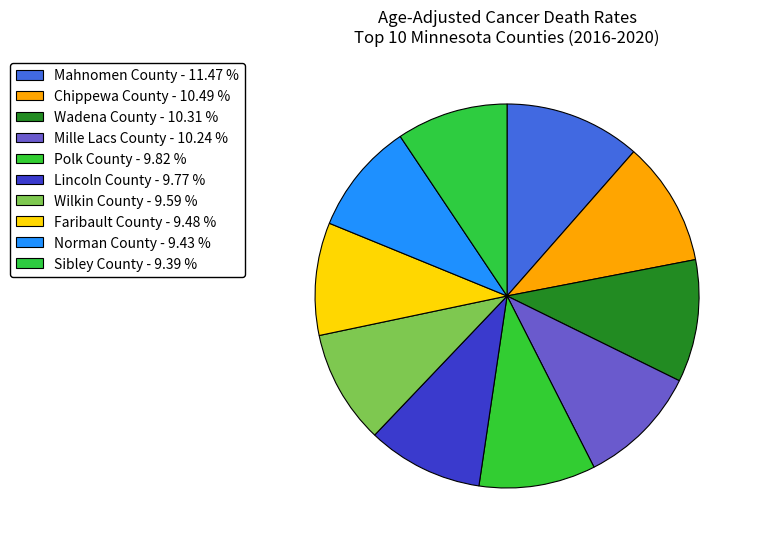

How many slices are in this pie chart?

10